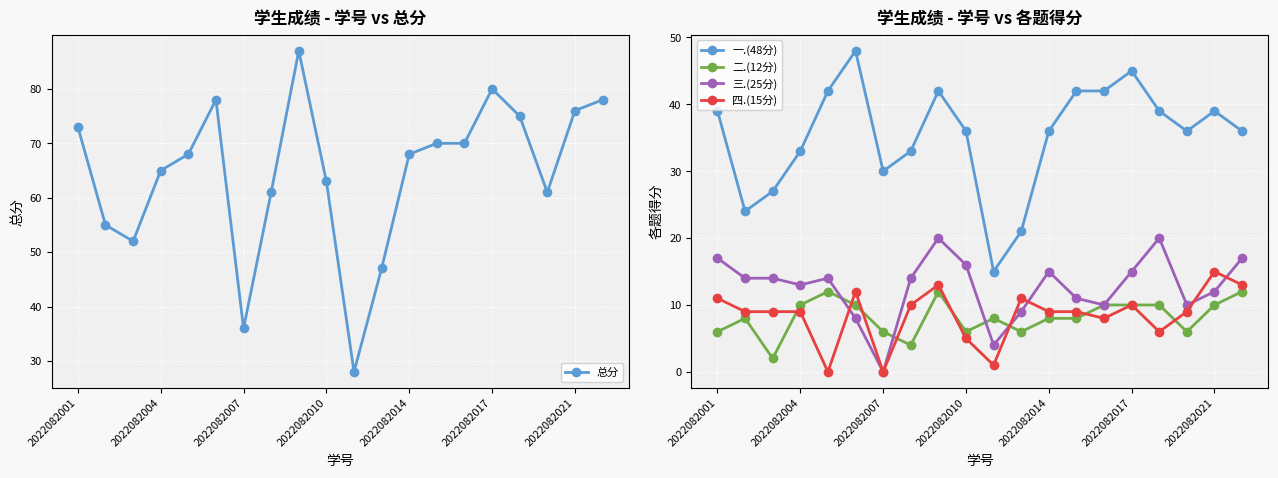

True or false: 三.(25分) has more than 1 points higher than both neighbors.

True